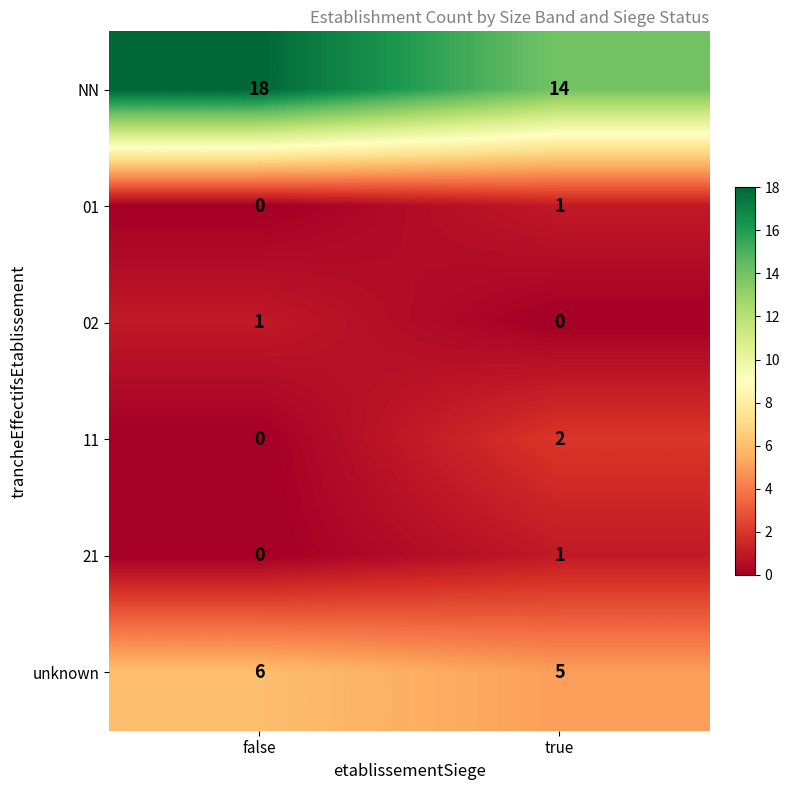

What is the difference between the maximum and minimum values in the NN series?

4